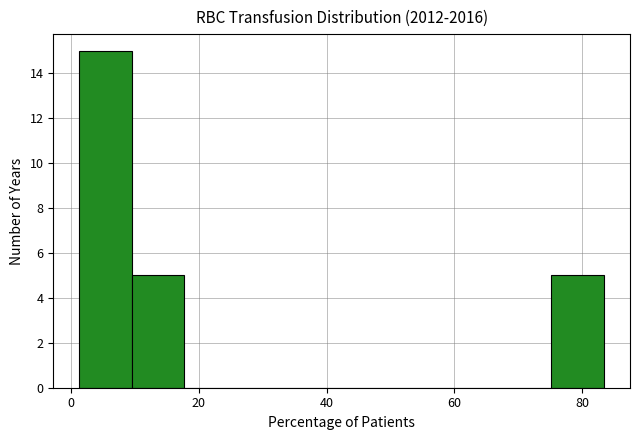

What is the height of the bar covering 76 to 84 on the x-axis? Neither the bar edges nor the heights are printed on the chart, so give them approximately, as read against the axes.

5